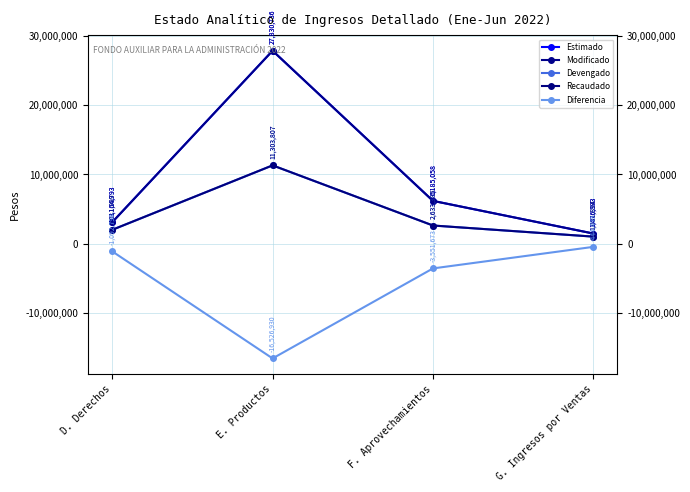

What is the minimum value for Modificado?

1476393.5